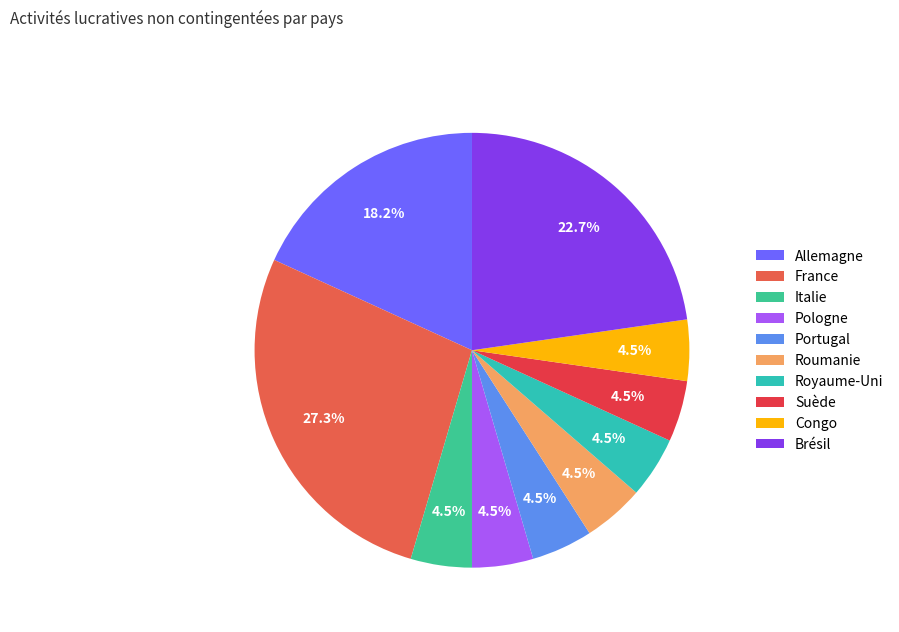

Count the number of slices in the pie.

10